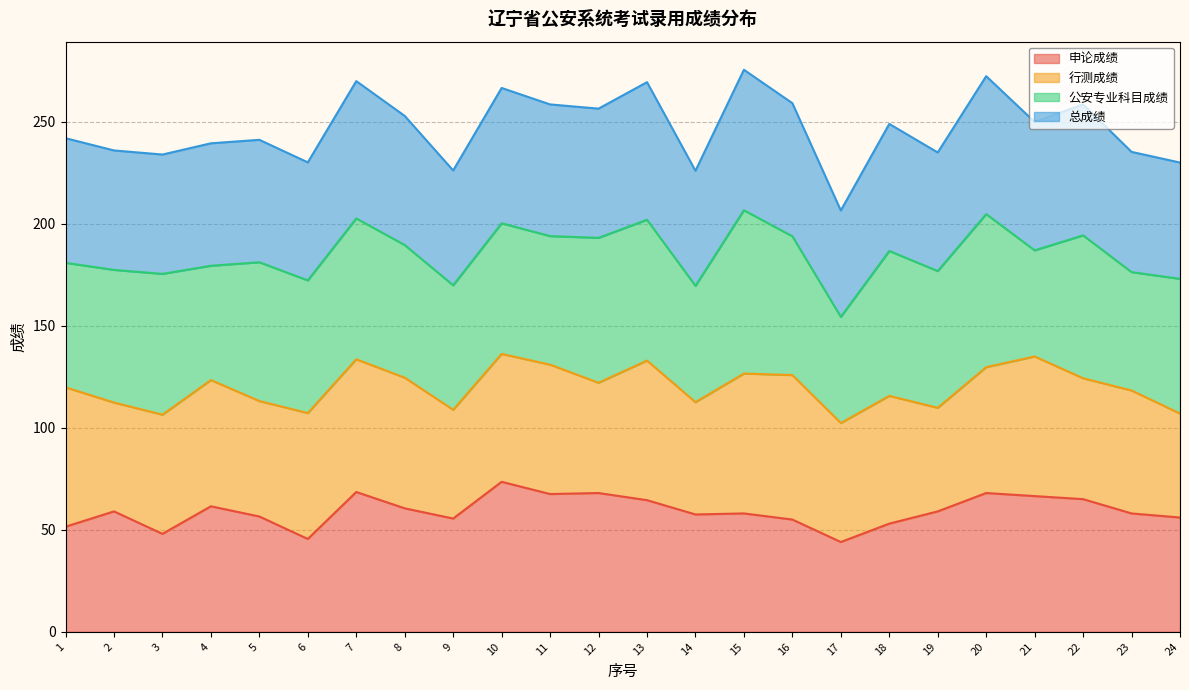

True or false: 申论成绩 and 总成绩 cross at least once.

False